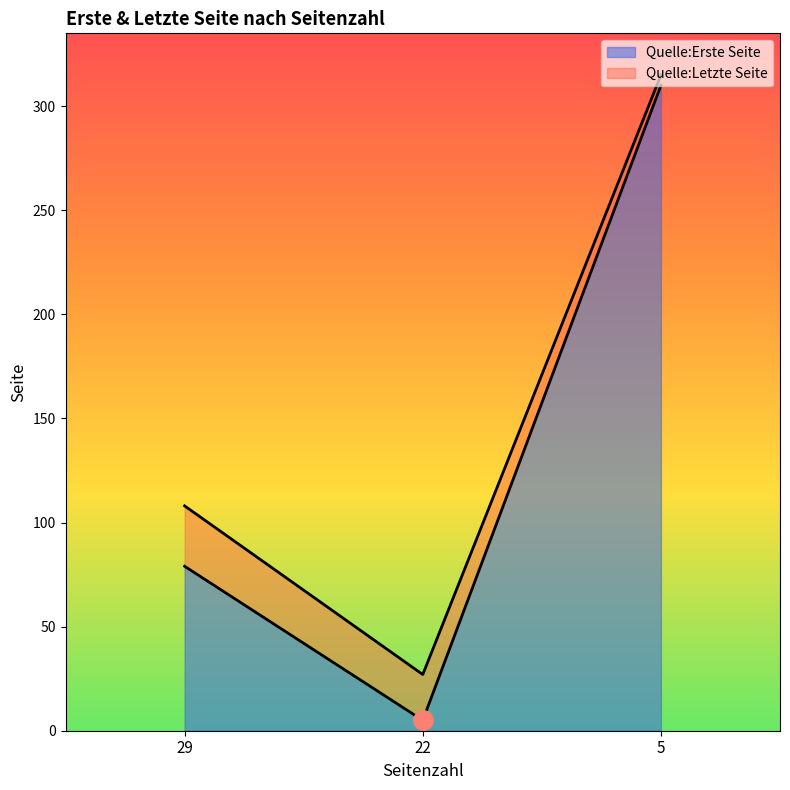

What is the spread (max minus min) of values at 5?

5